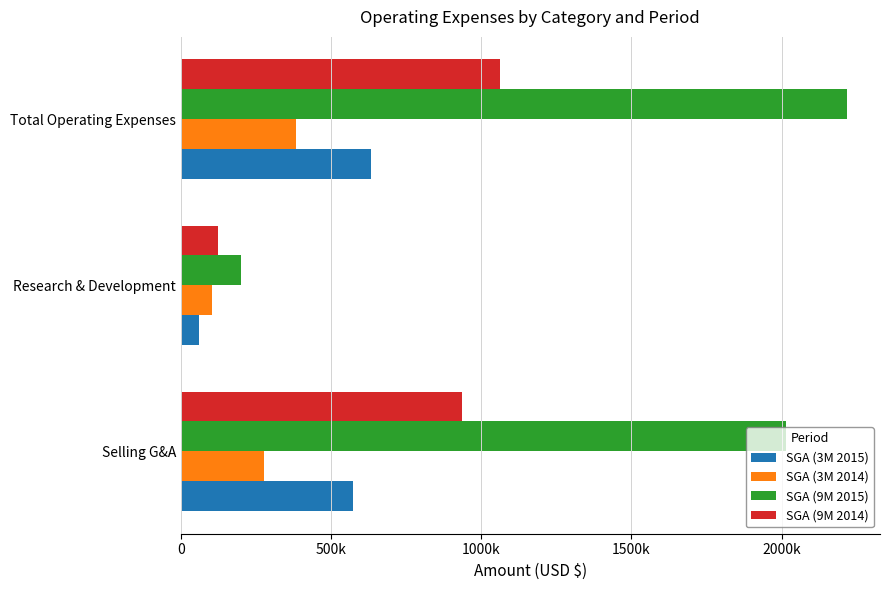

What is the sum of all SGA (9M 2014) values?

2122968